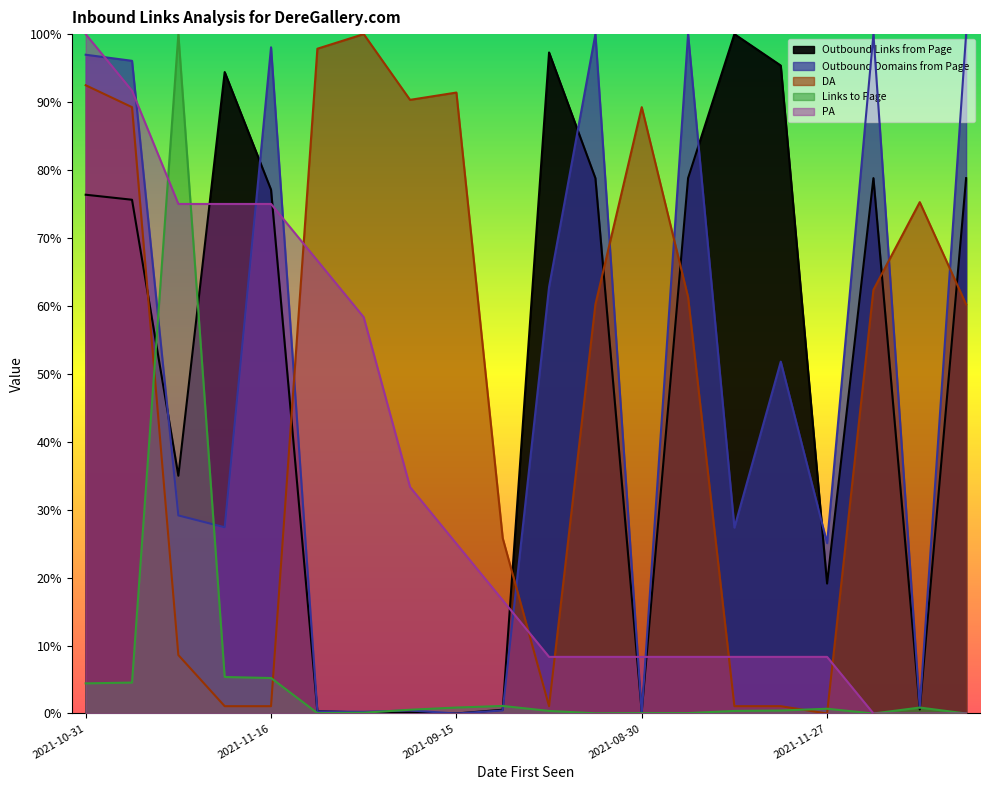

At 2019-12-09, list the series in order from largest to smallest.

DA, PA, Outbound Domains from Page, Outbound Links from Page, Links to Page